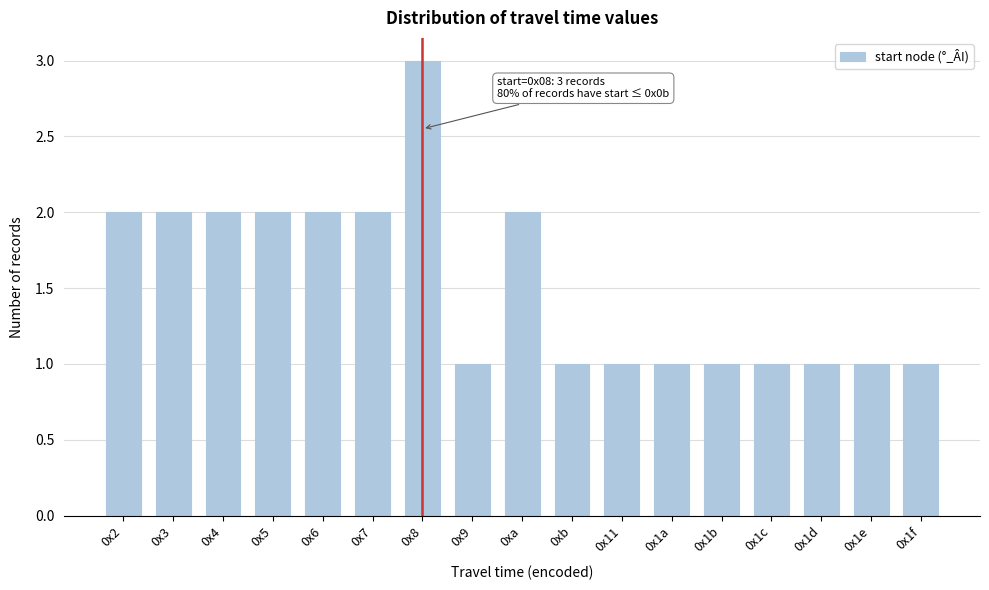

Reading left to right, what are all the values shown in this chart?

2	2	2	2	2	2	3	1	2	1	1	1	1	1	1	1	1